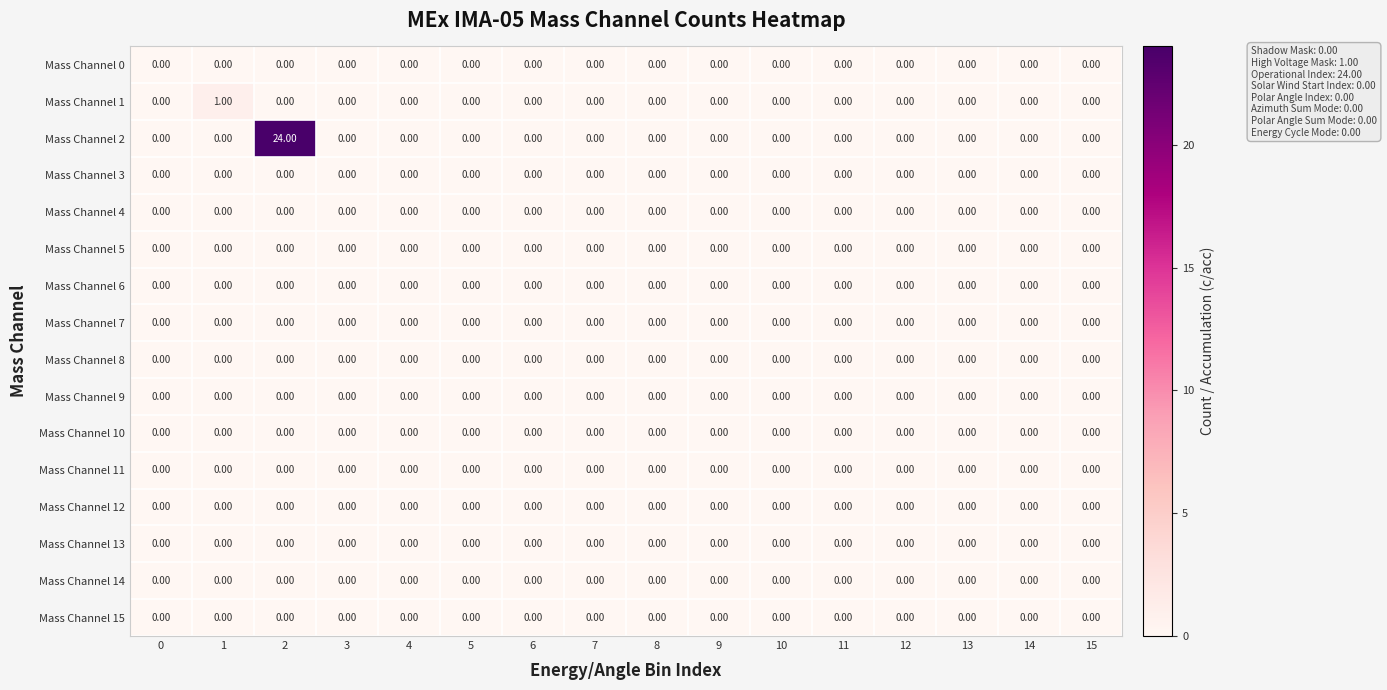

Which series has the largest total across all categories?

Mass Channel 2